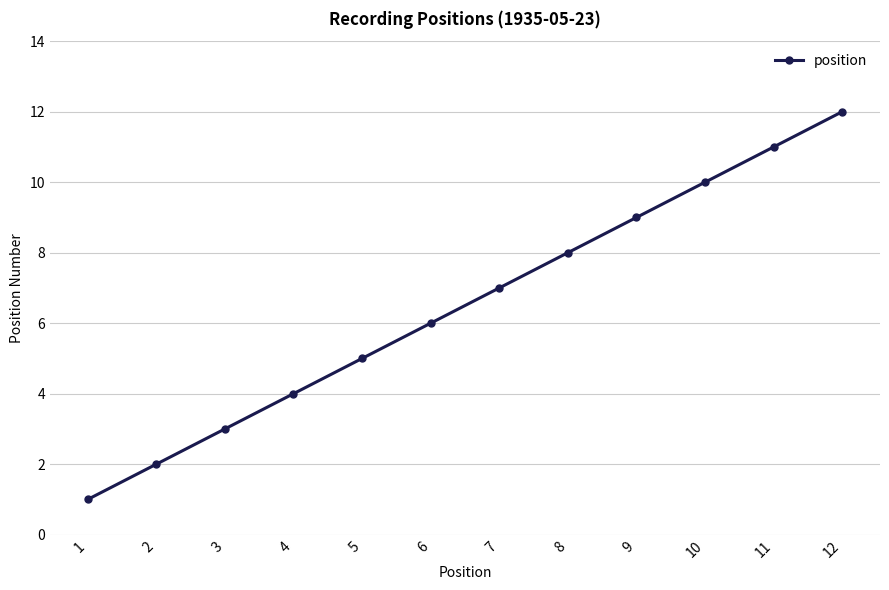

Does the chart display data point markers on the line(s)?

Yes